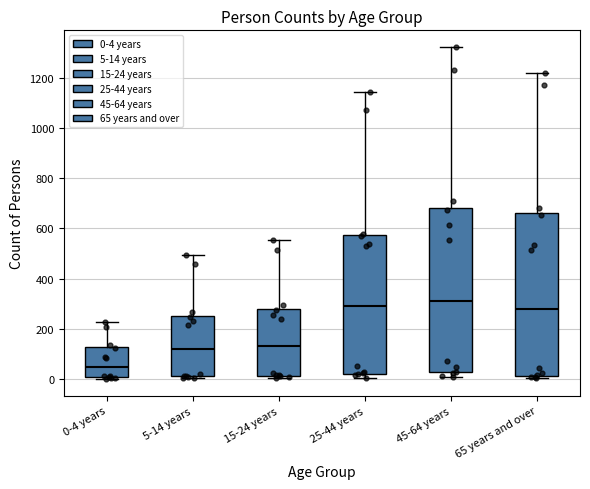

Where does the upper whisker of the box for 0-4 years end on the y-axis? The values are not printed on the chart, so give them approximately, as read against the axis.

220